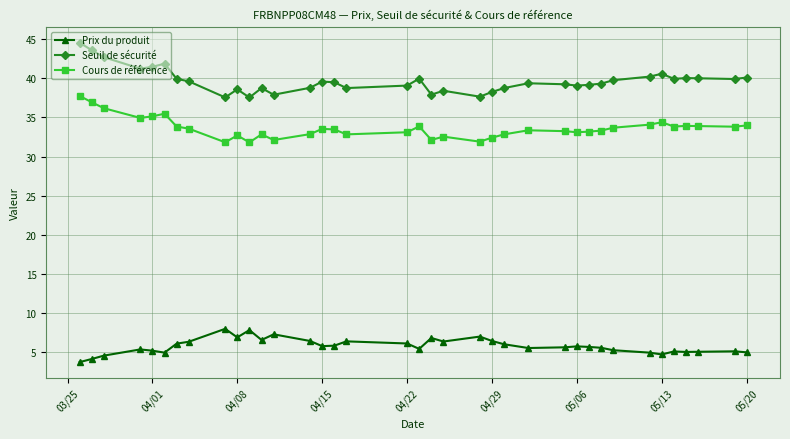

What is the value of the Prix du produit point at the 37th from the left?

5.0